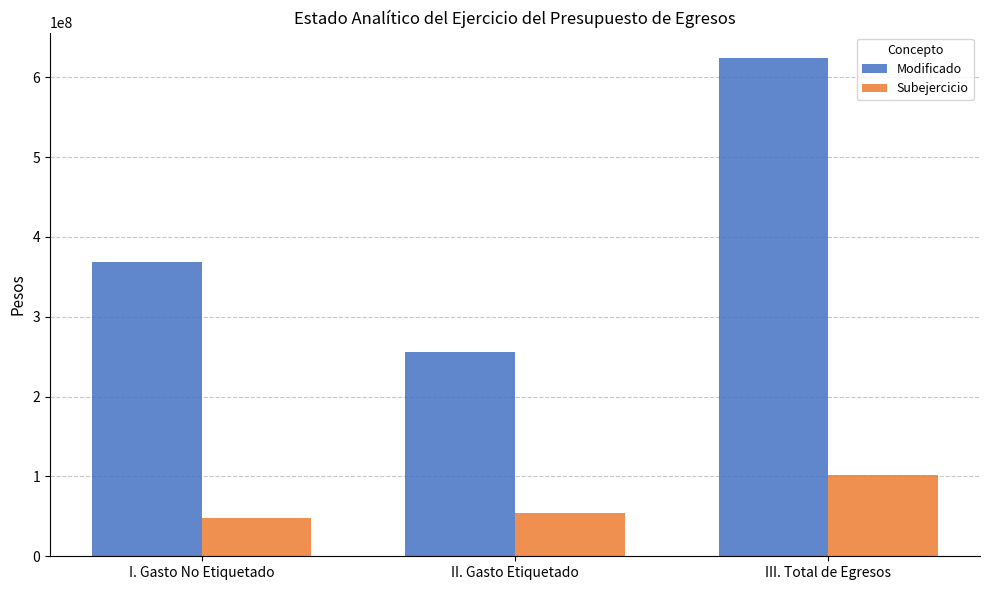

What position from the right is III. Total de Egresos?

1